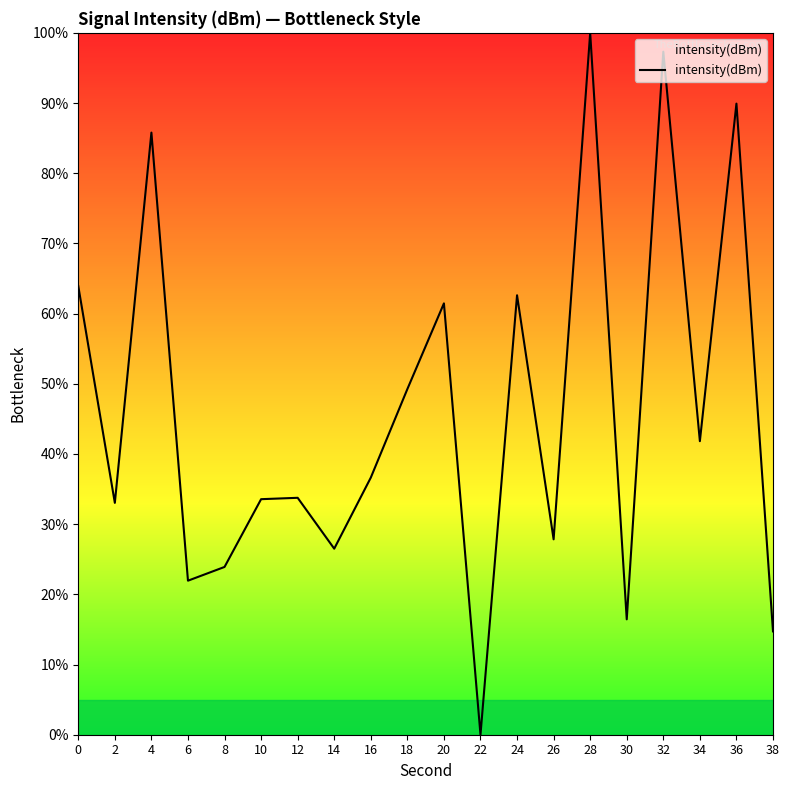

At which category does the data reach its first local valley?

2